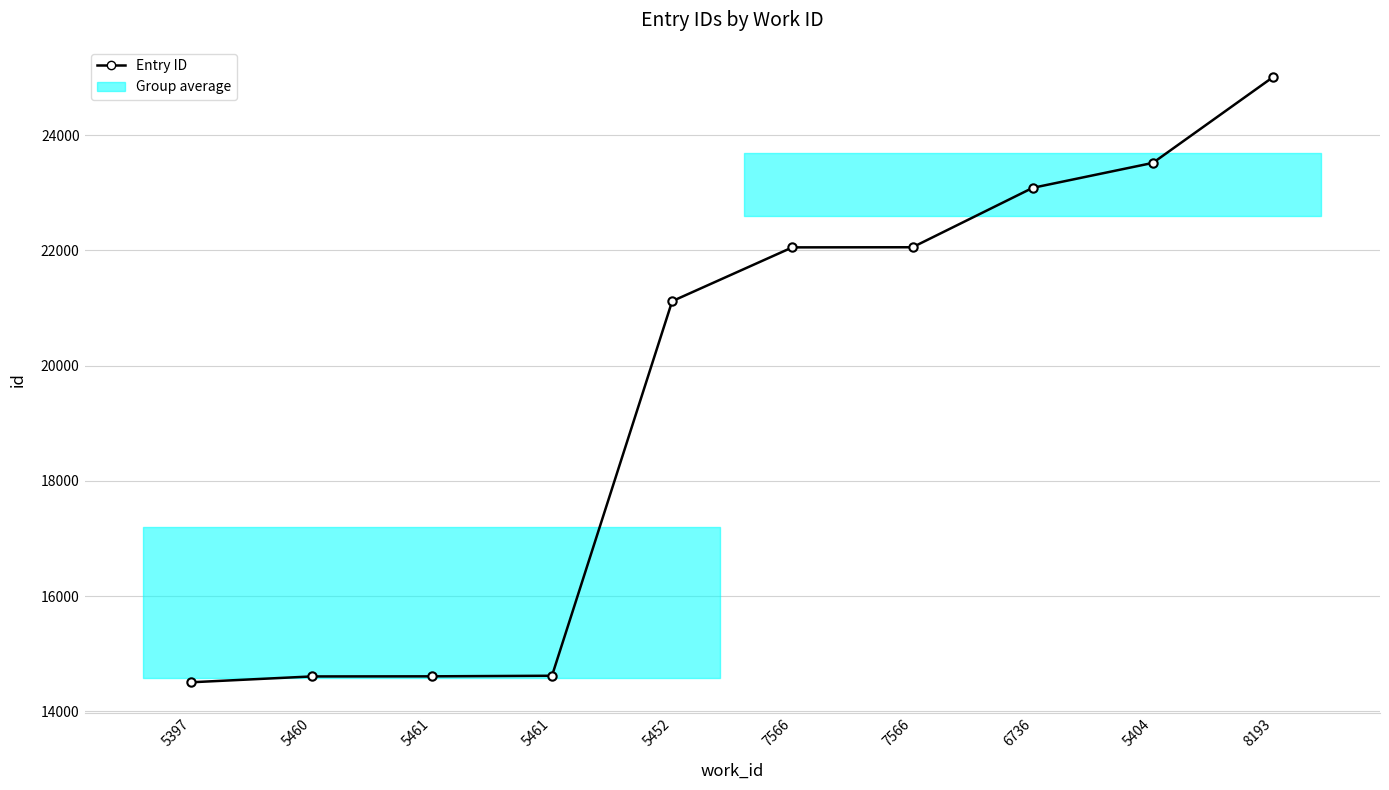

At which category does the chart reach its peak across all series?

8193